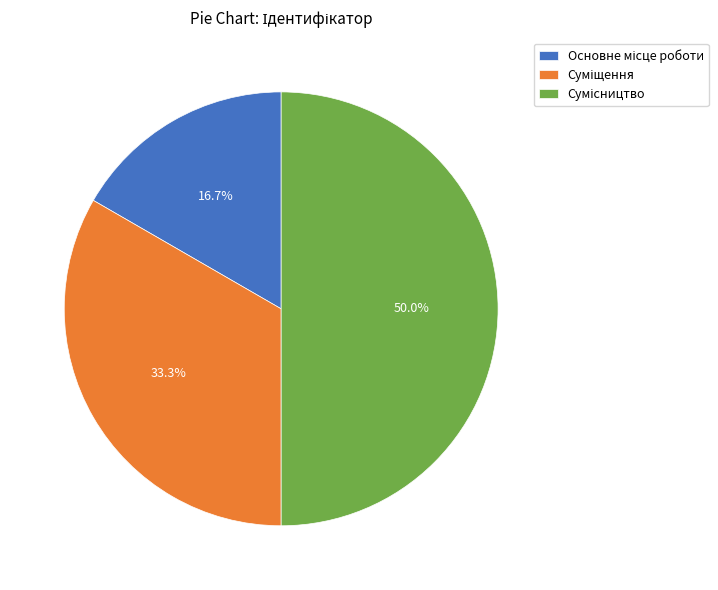

Is Основне місце роботи the majority of the pie?

No